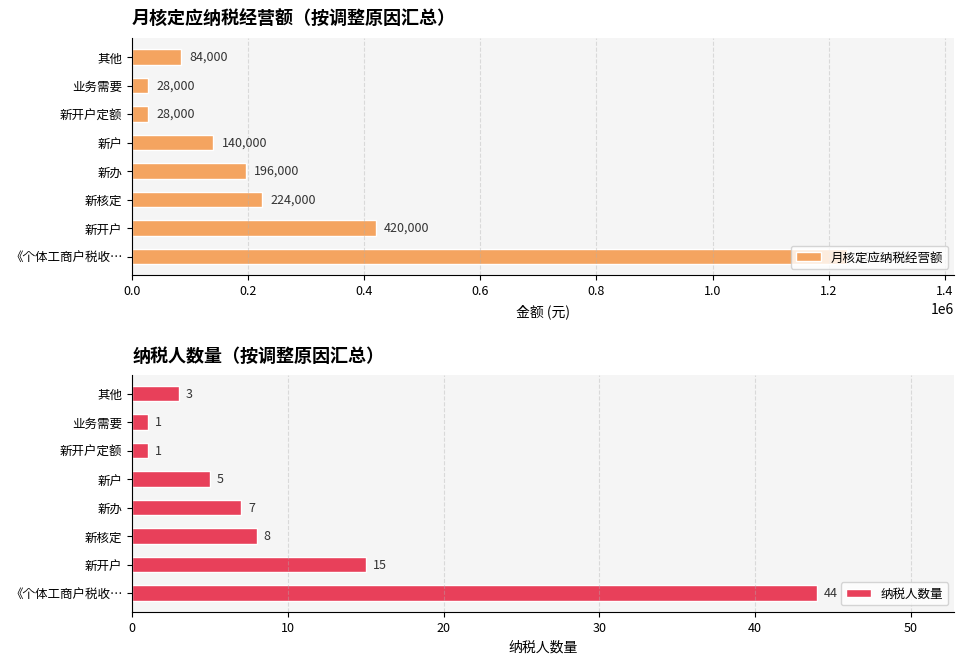

What is the lowest value of the 月核定应纳税经营额 series?

28000